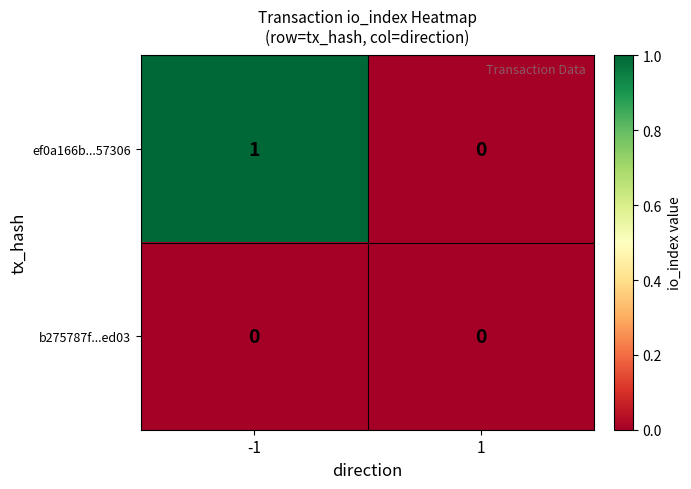

The value of ef0a166b...57306 at 1 is -1. True or false?

False